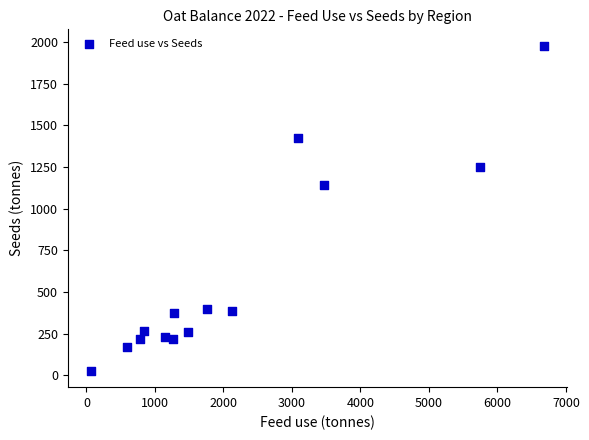

What is the range of Y values (max minus min)?

1950.3